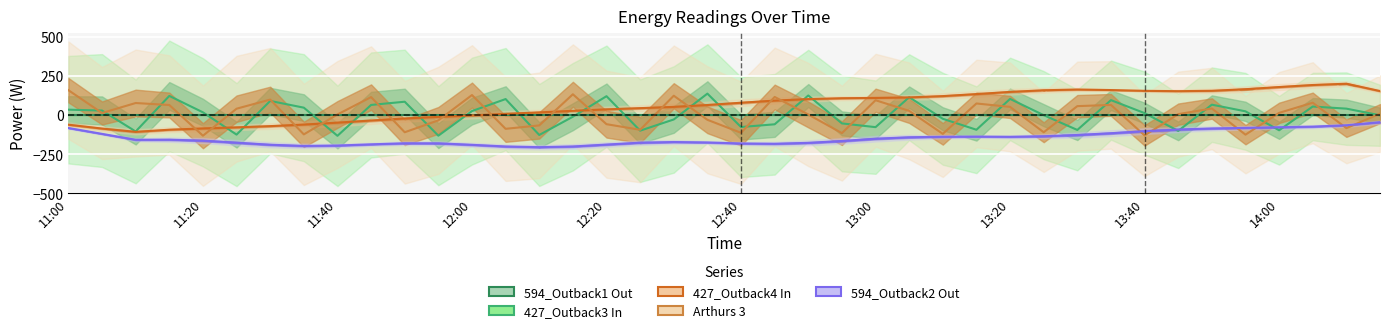

Between 13:20 and 15, which series saw the biggest shift?

Arthurs 3